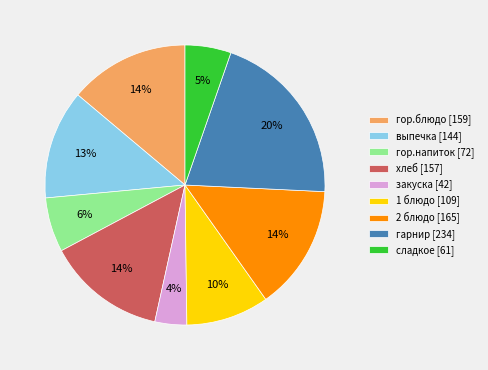

Does гор.блюдо account for over 50% of the chart?

No